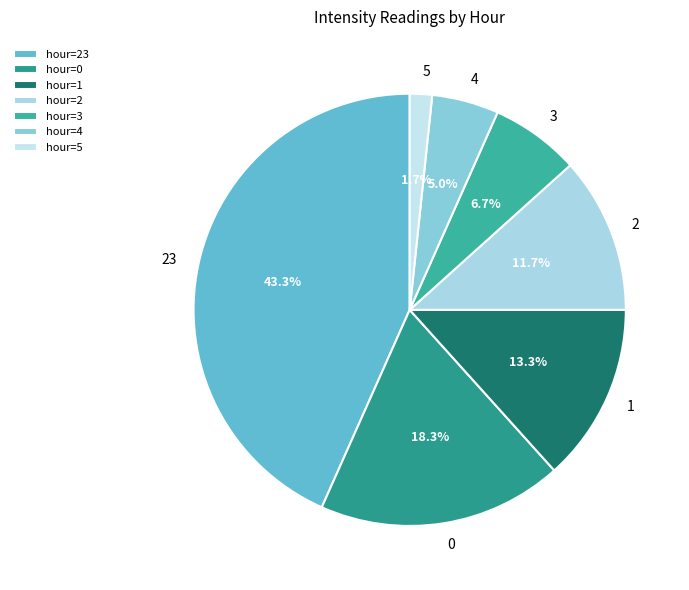

Which category has the smallest portion of the pie?

hour=5